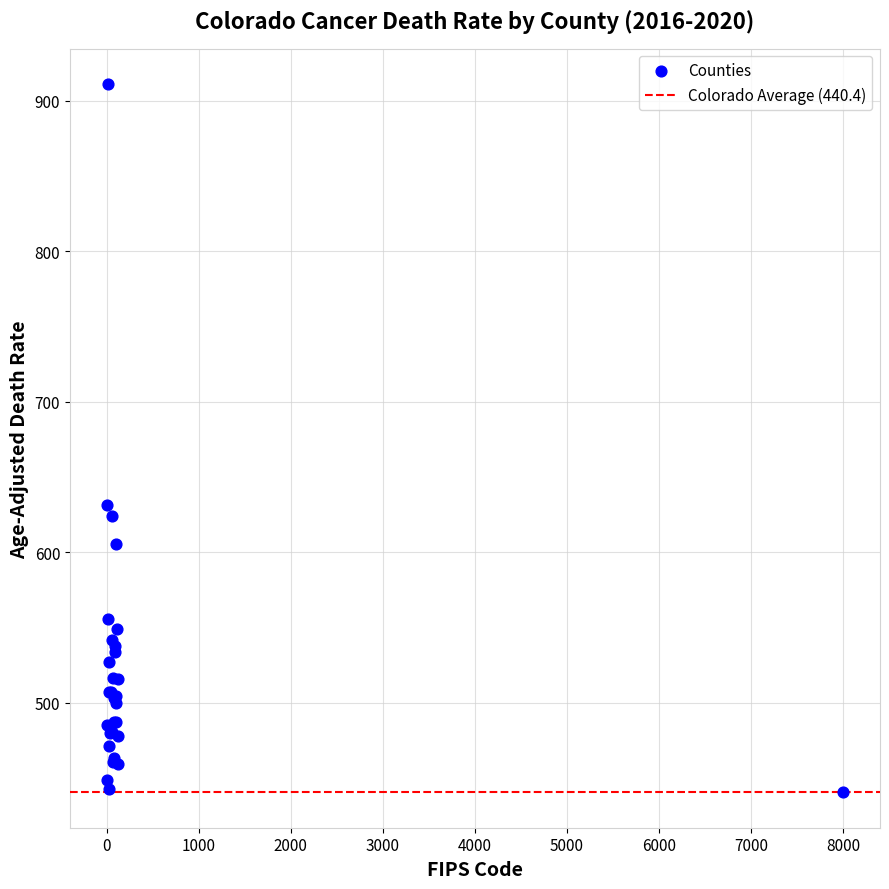

What Y value in the scatter plot is closest to 675?

631.6